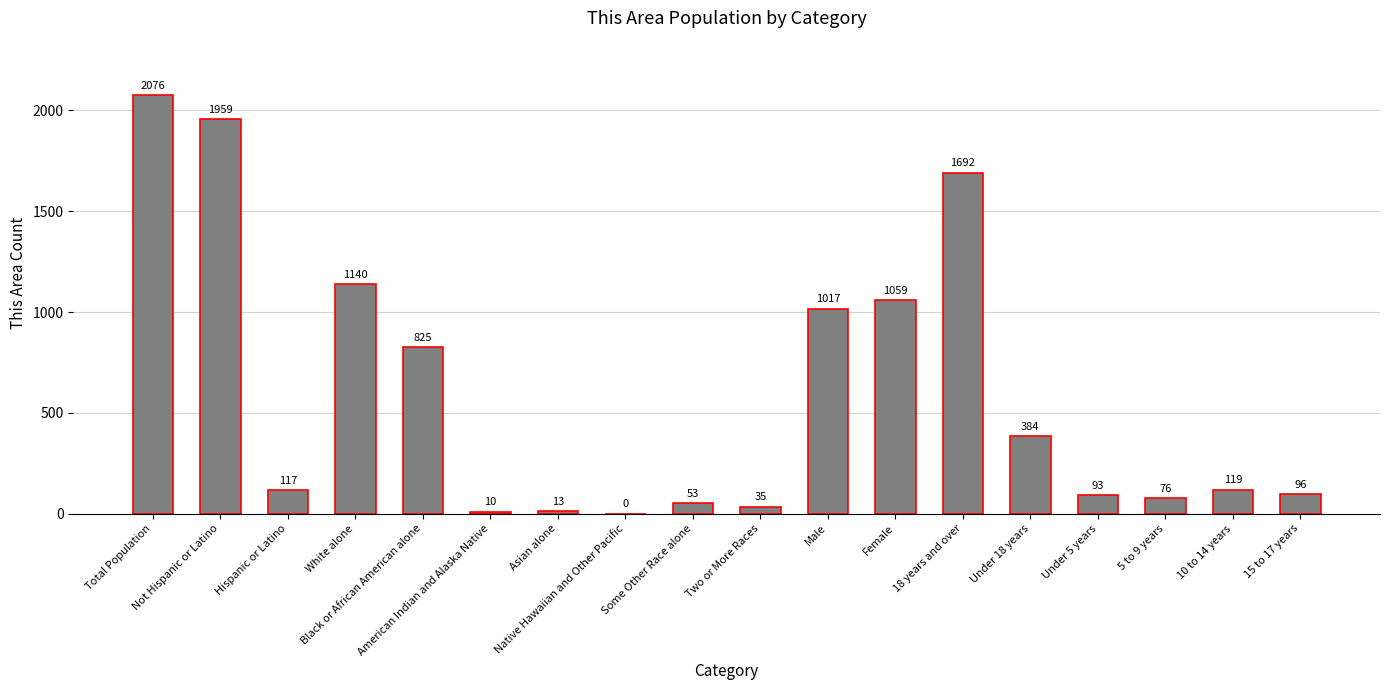

What is the greatest value displayed?

2076